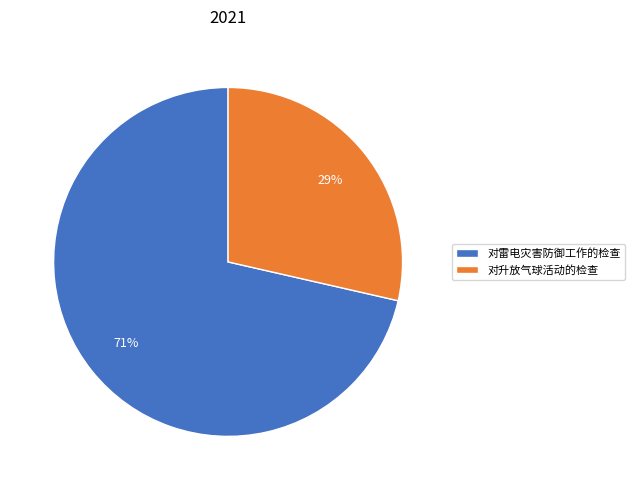

Which slice represents more than half of the pie?

对雷电灾害防御工作的检查